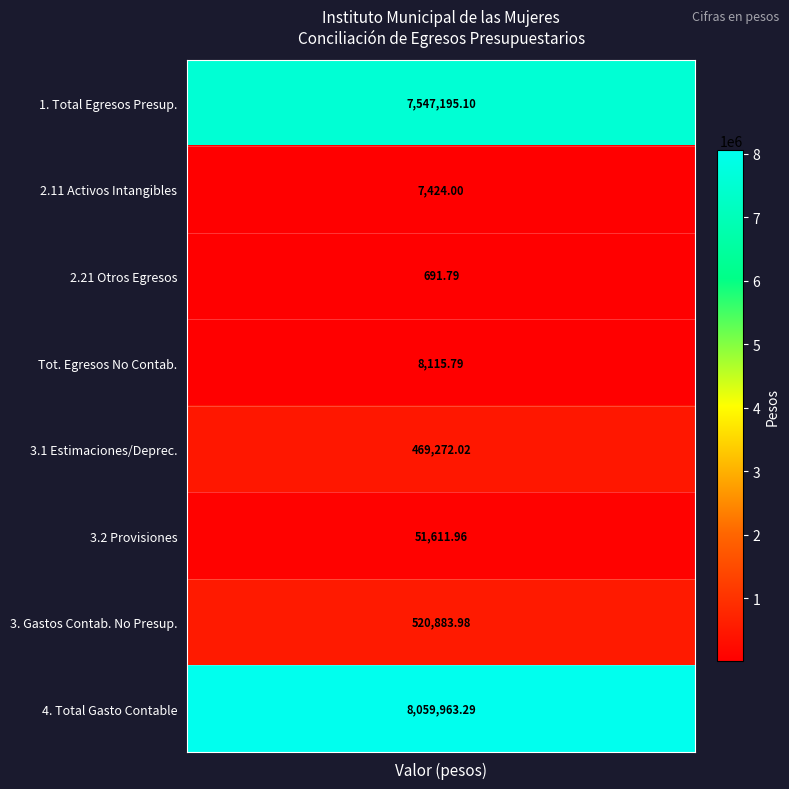

Which series has the largest range (max minus min)?

Total Gasto Contable